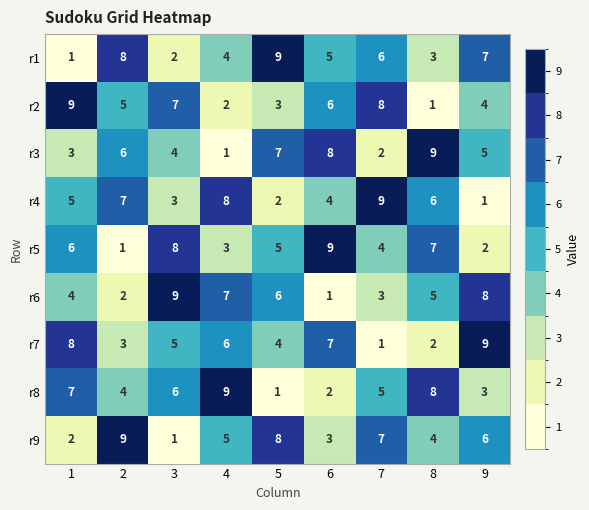

Read the r2 value at 5.

3